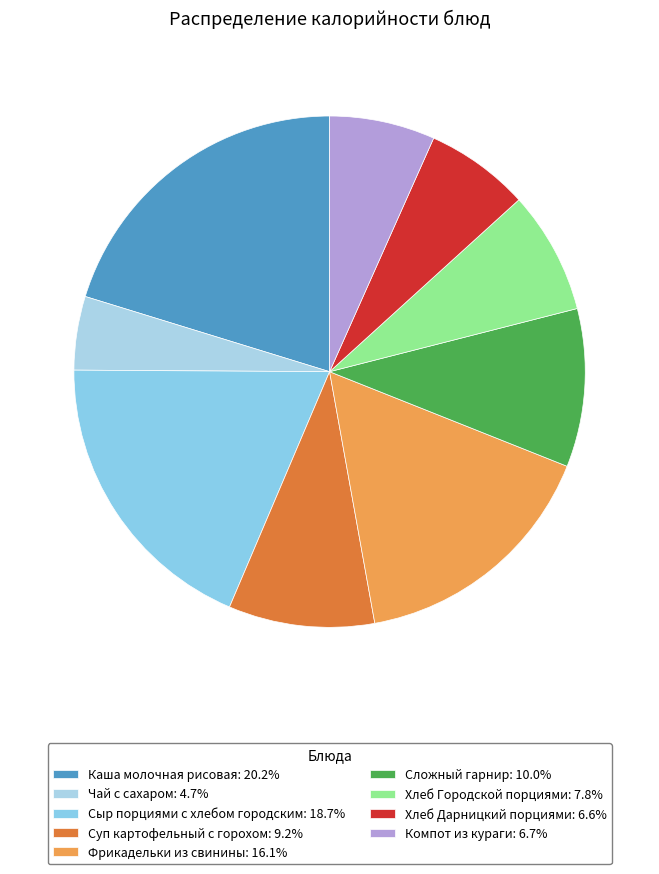

What is the largest slice in the pie chart?

Каша молочная рисовая